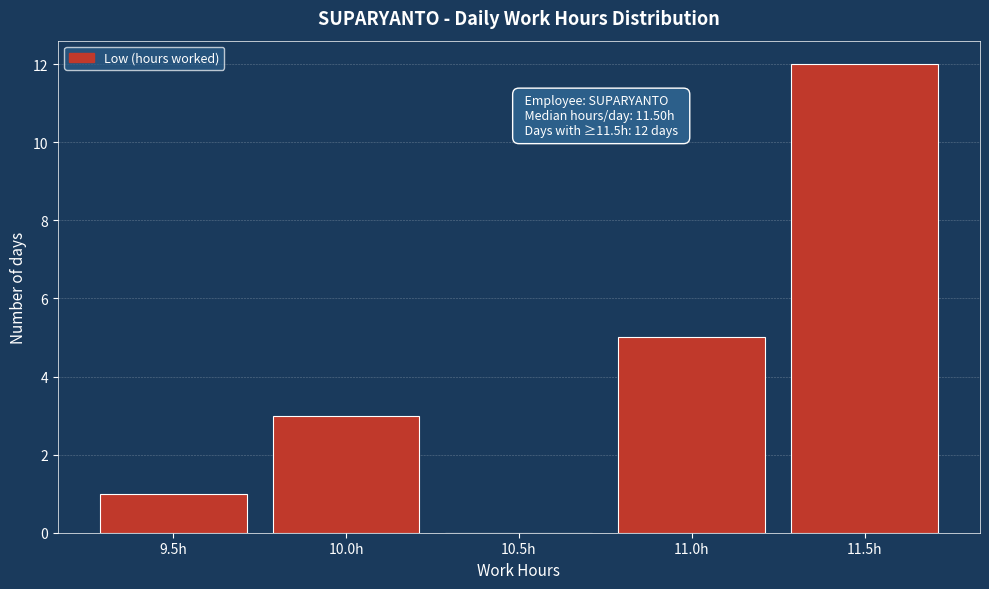

Reading right to left, extract all data points from this chart.

11.5h=12	11.0h=5	10.5h=0	10.0h=3	9.5h=1